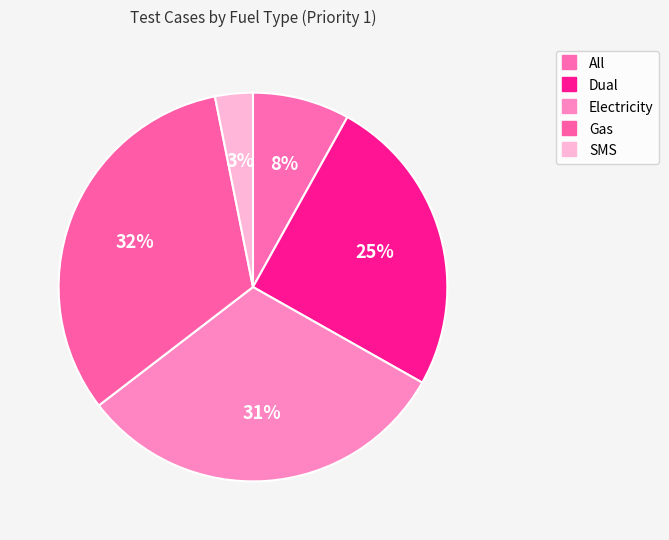

The Gas slice represents 39% of the pie. True or false?

False